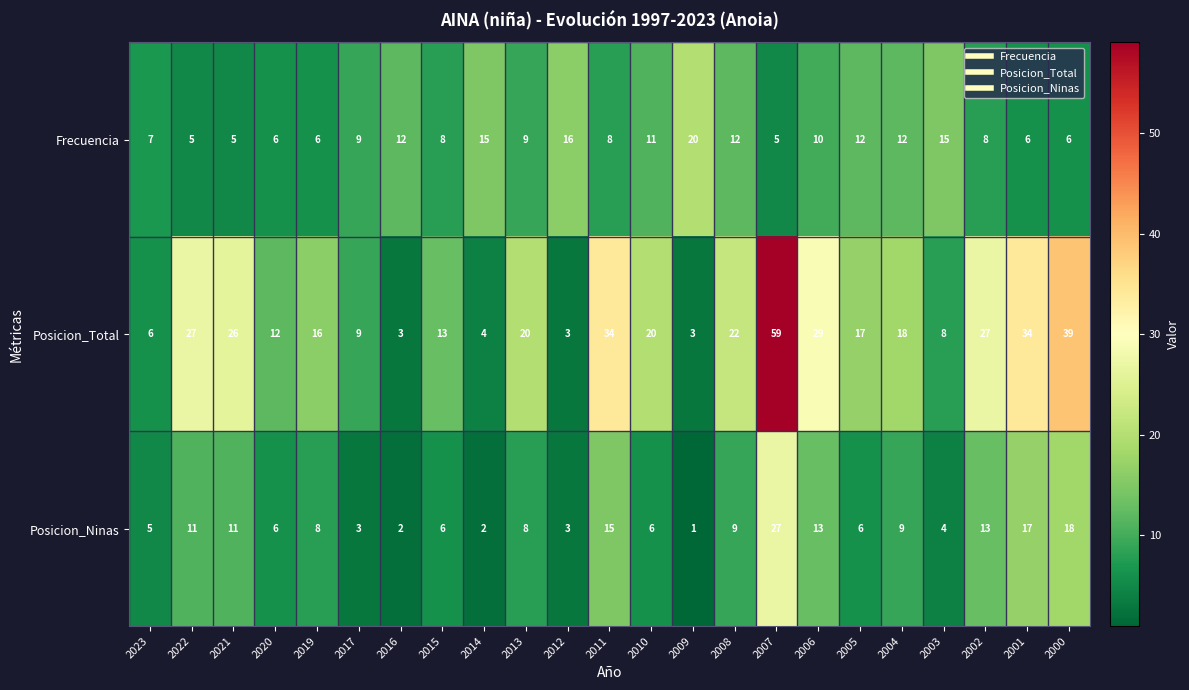

The value of Posicion_Total at 2012 is 3. True or false?

True